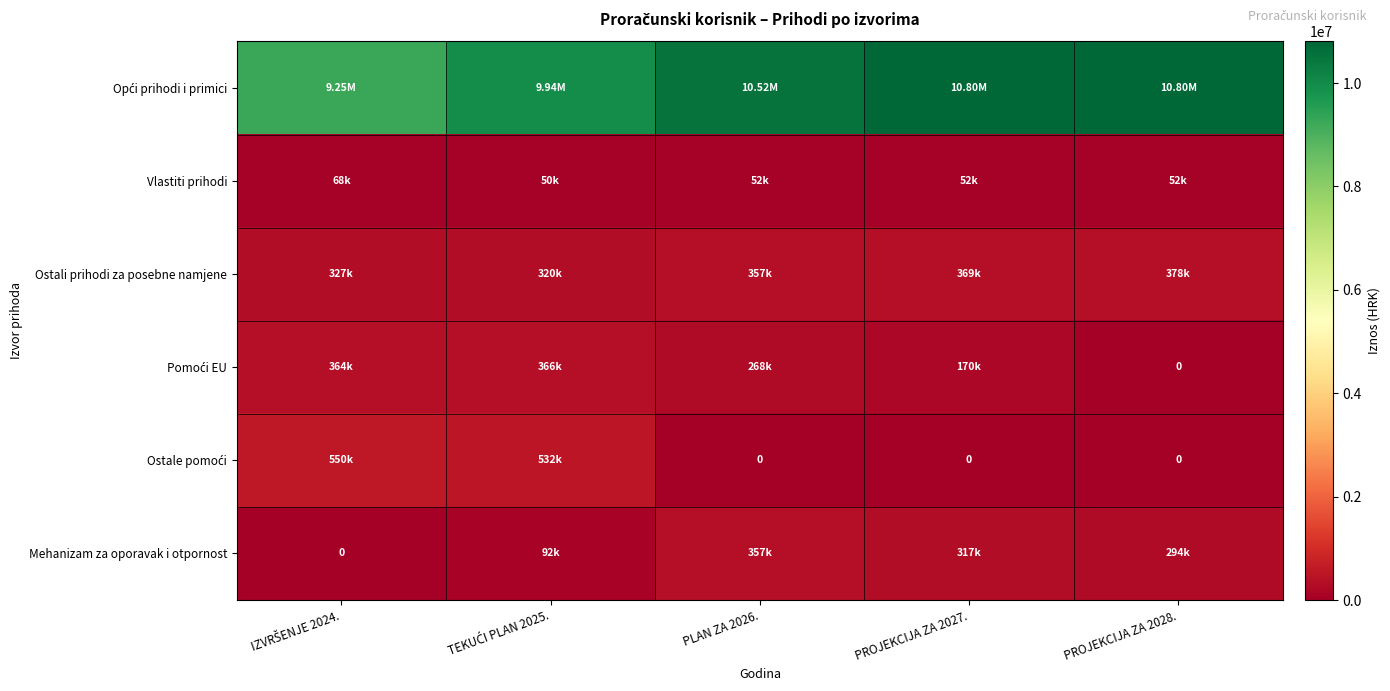

What is the difference between the maximum and minimum values in the Ostale pomoći series?

550208.4